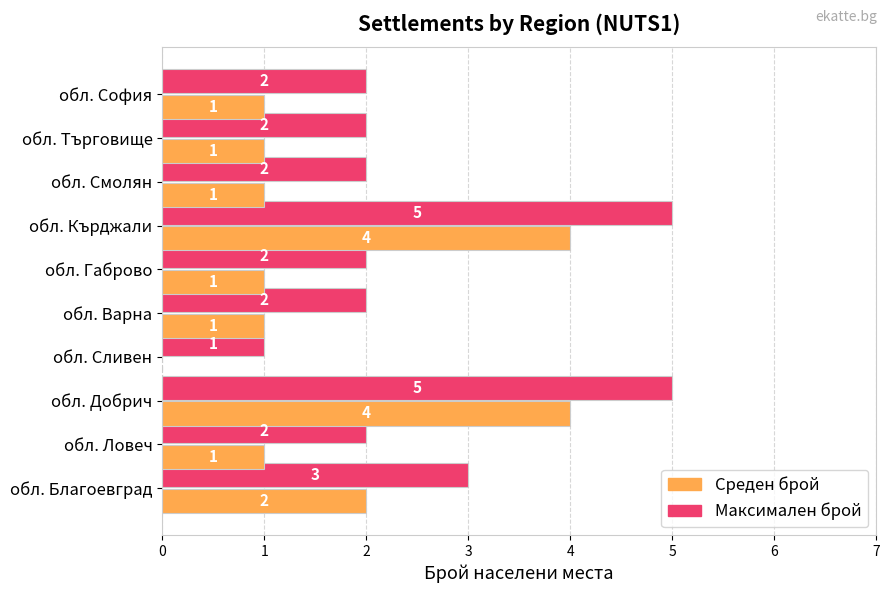

How many Среден брой values are between 1 and 2?

7